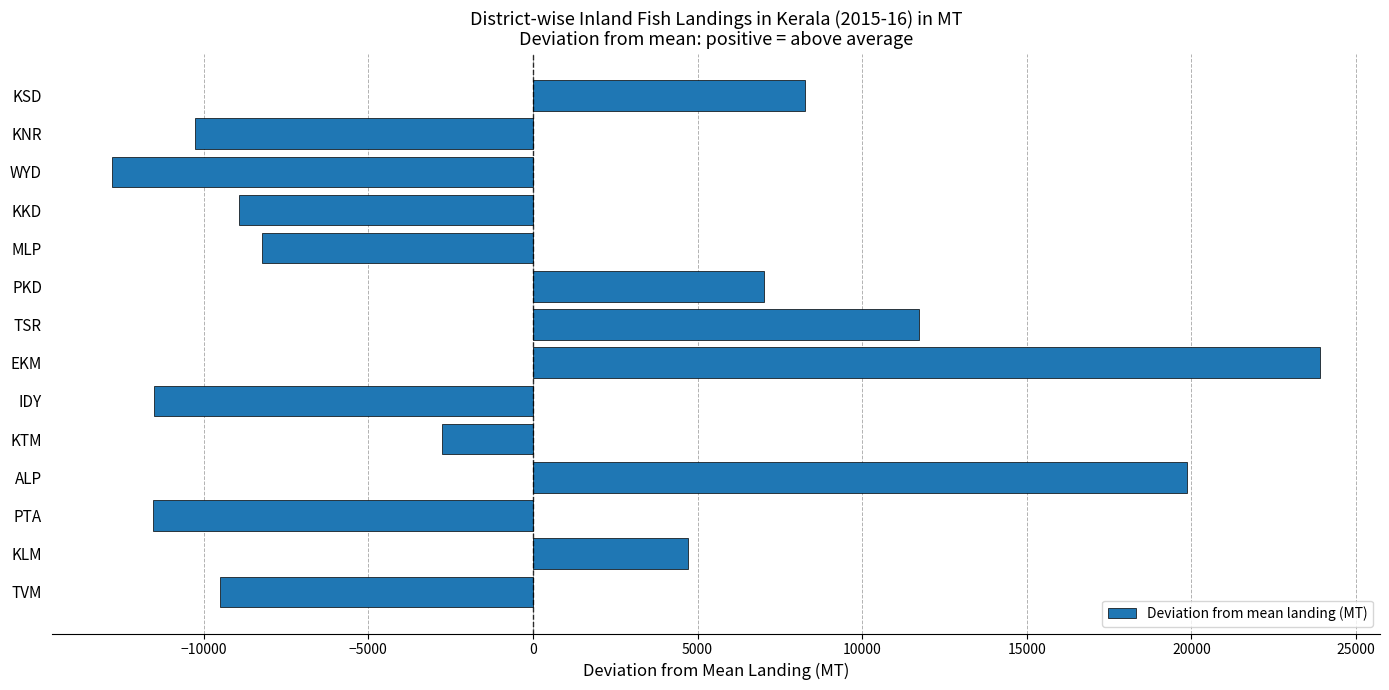

What is the sum of the values at KSD and TSR?

20005.1